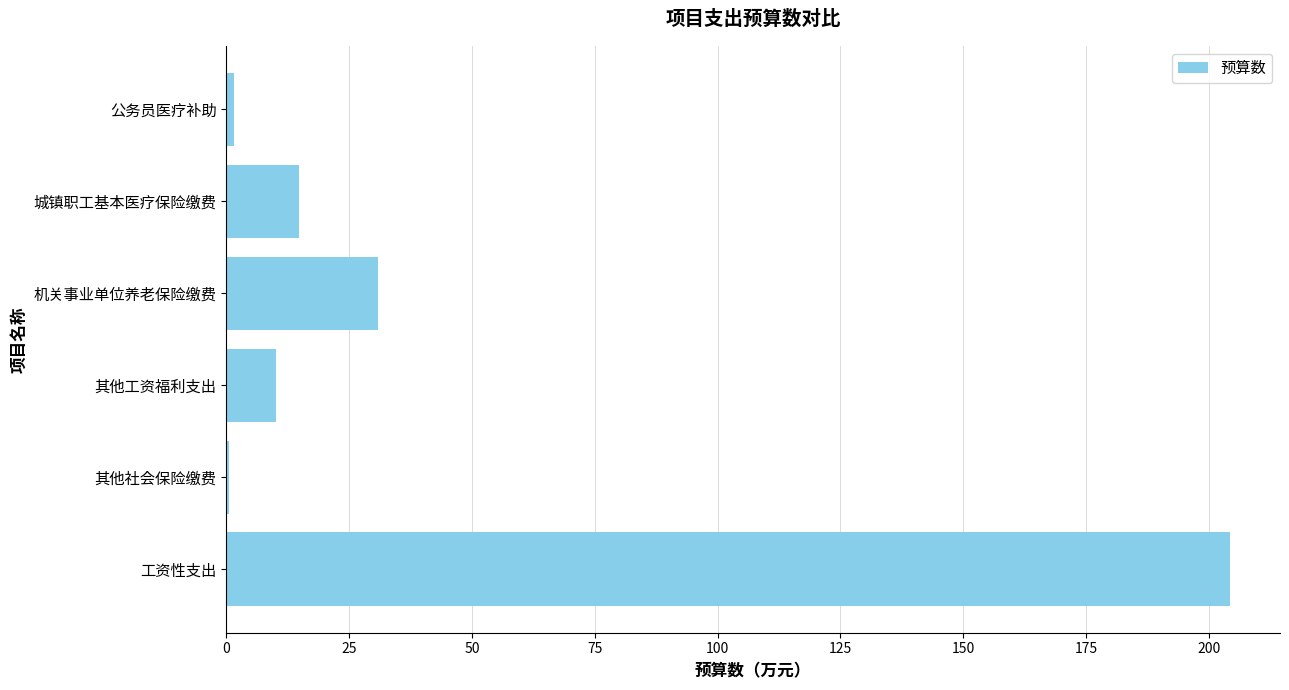

True or false: the data shows 10.2 at 其他工资福利支出.

True